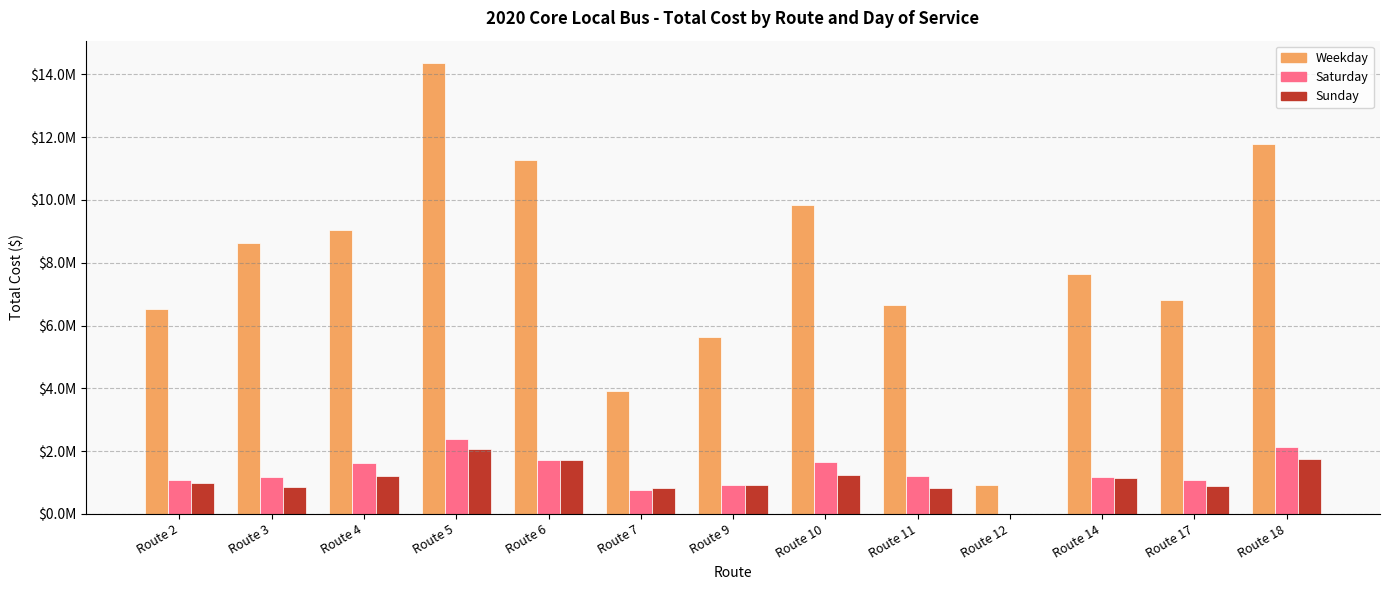

Reading right to left, list all the values displayed in this chart.

Weekday: 11777709.4	6820122.9	7654055.0	927091.5	6658015.5	9831691.2	5618218.8	3924831.1	11264282.0	14356328.5	9041157.8	8616083.6	6530668.5
Saturday: 2144093.6	1062474.6	1188384.2	0.0	1203815.0	1649088.5	911237.0	753982.1	1710202.8	2389199.1	1629556.4	1176281.0	1092516.3
Sunday: 1762196.8	891801.0	1129060.7	0.0	815791.1	1227223.6	920741.5	821336.7	1710192.5	2050937.6	1209573.2	857373.3	994000.0